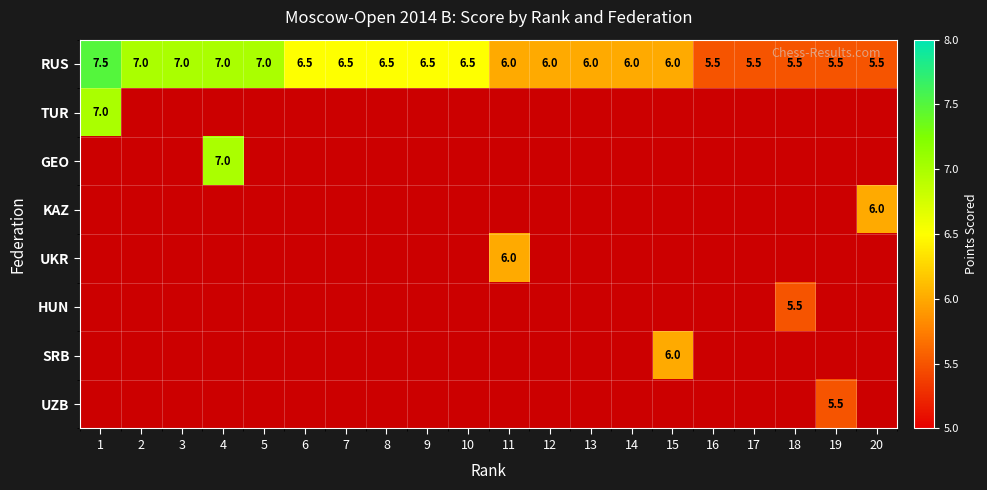

True or false: RUS has a value of 6.5 at 7.

True